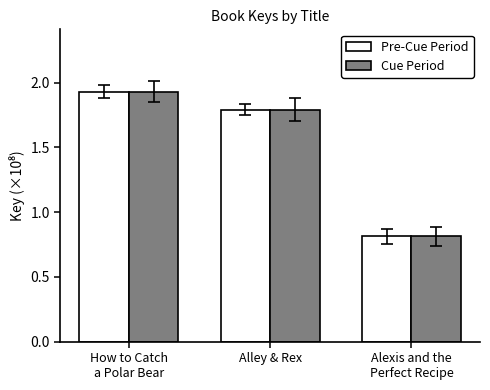

How many data points in Pre-Cue Period are less than 1?

1